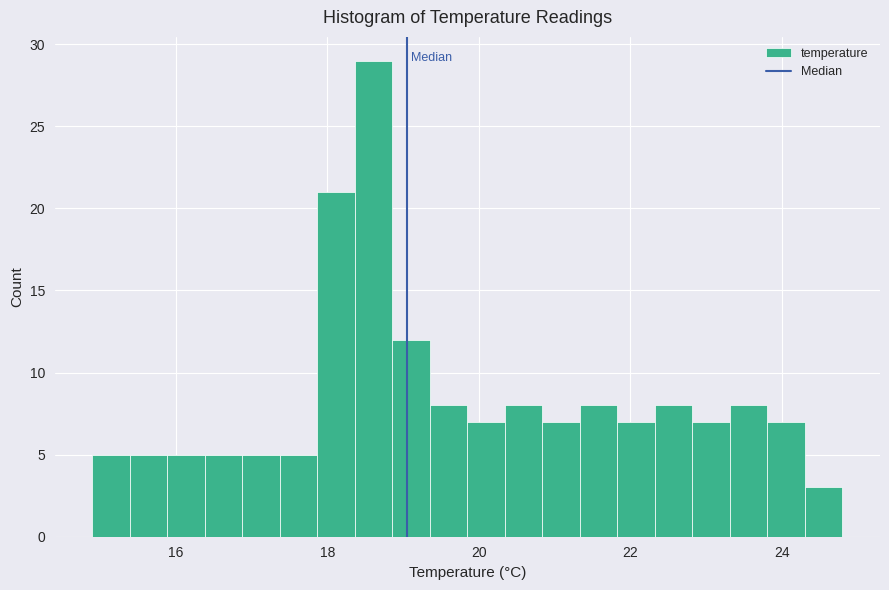

Read against the x-axis, roughly where is the centre of the tallest bar?

18.6